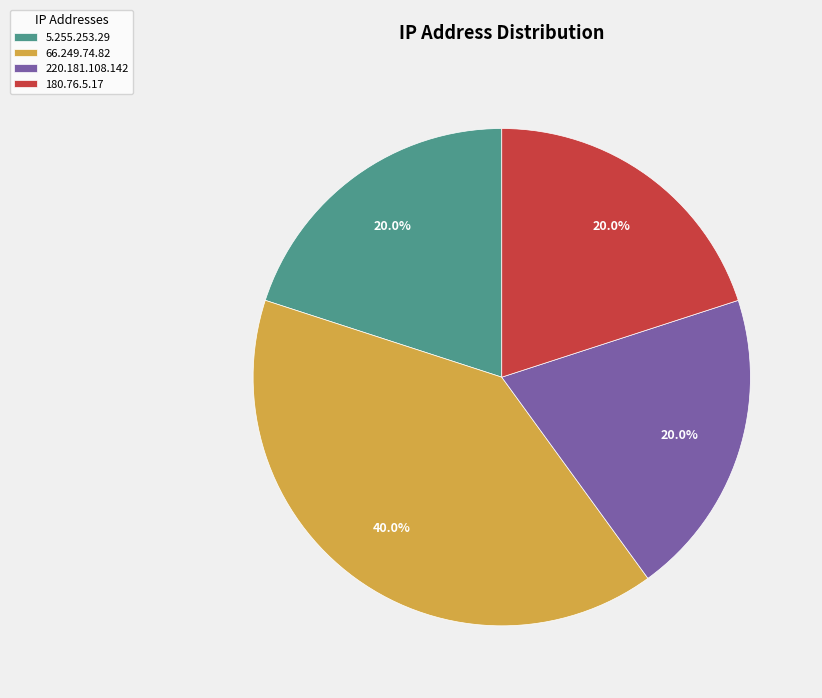

Which has a higher value, 220.181.108.142 or 66.249.74.82?

66.249.74.82